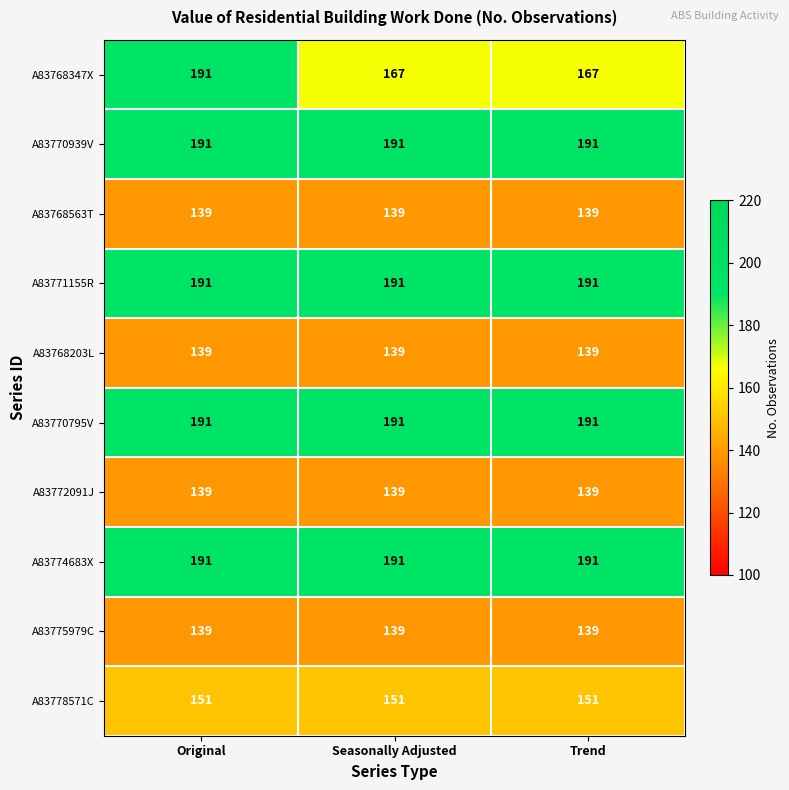

What is the sum of the A83775979C values at Original and Trend?

278